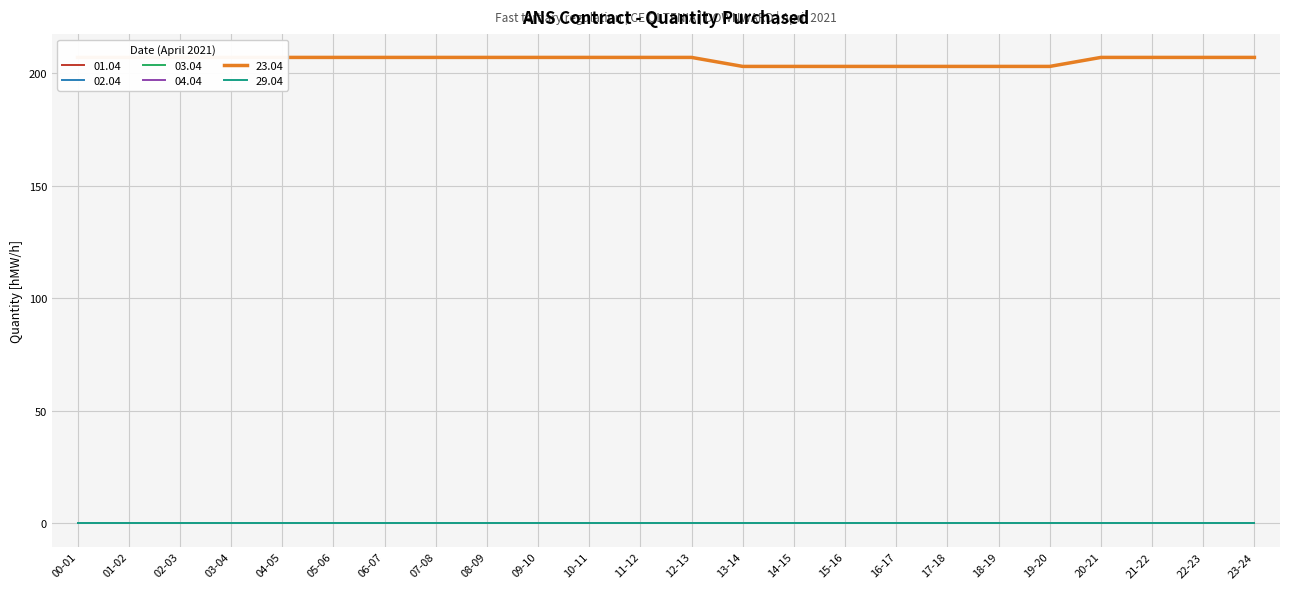

List the series in order of their peak value, lowest first.

01.04, 02.04, 03.04, 04.04, 29.04, 23.04